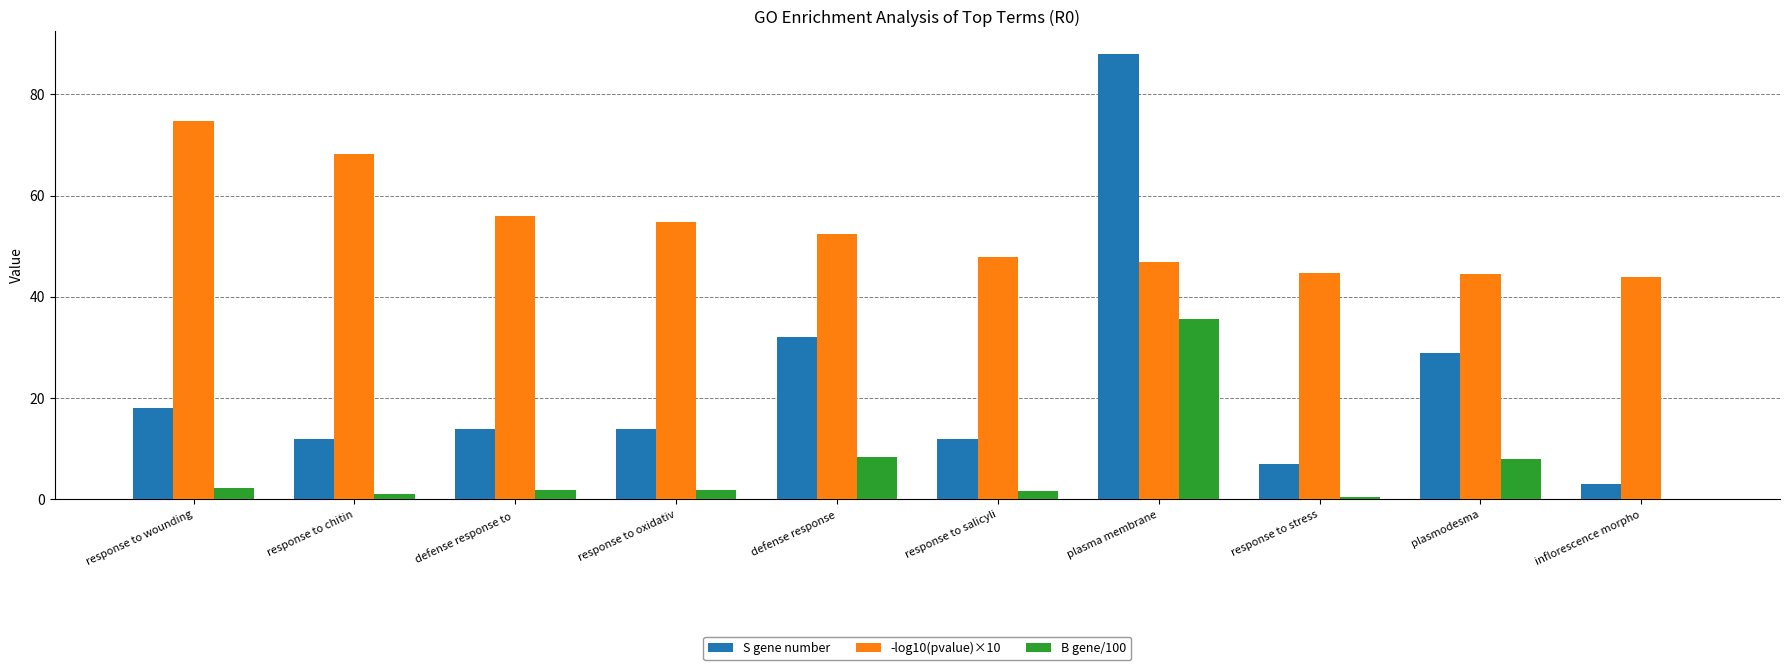

What is the sum of the -log10(pvalue)×10 values at inflorescence morpho and defense response?

96.5